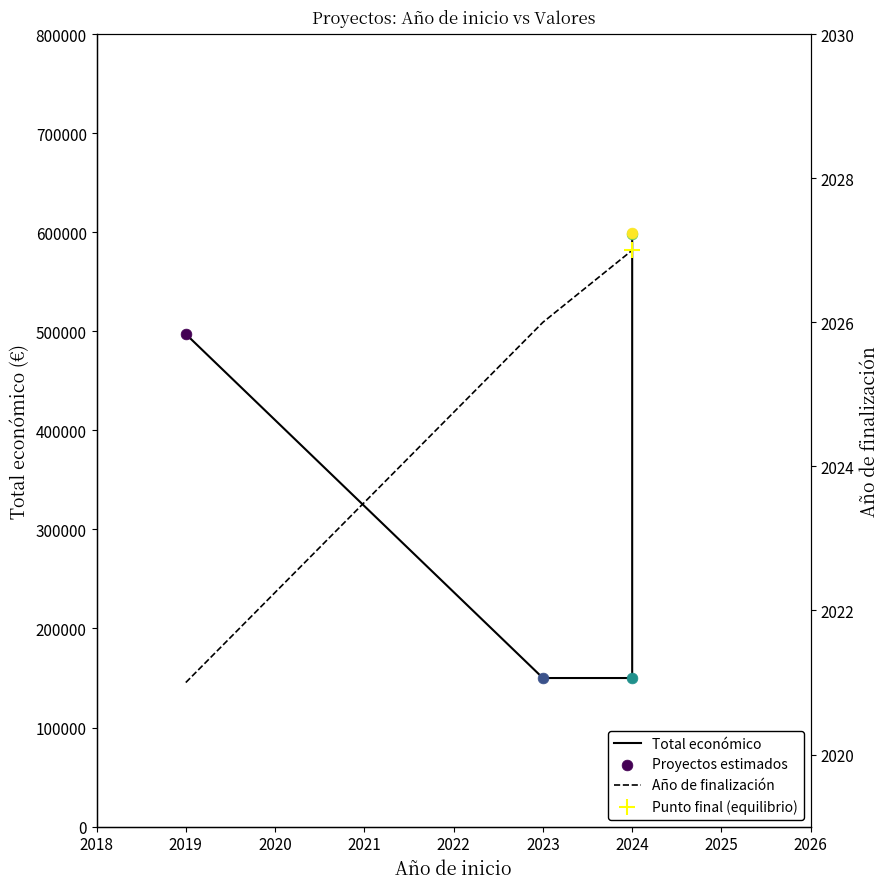

Which series contains the highest Y value?

Total económico